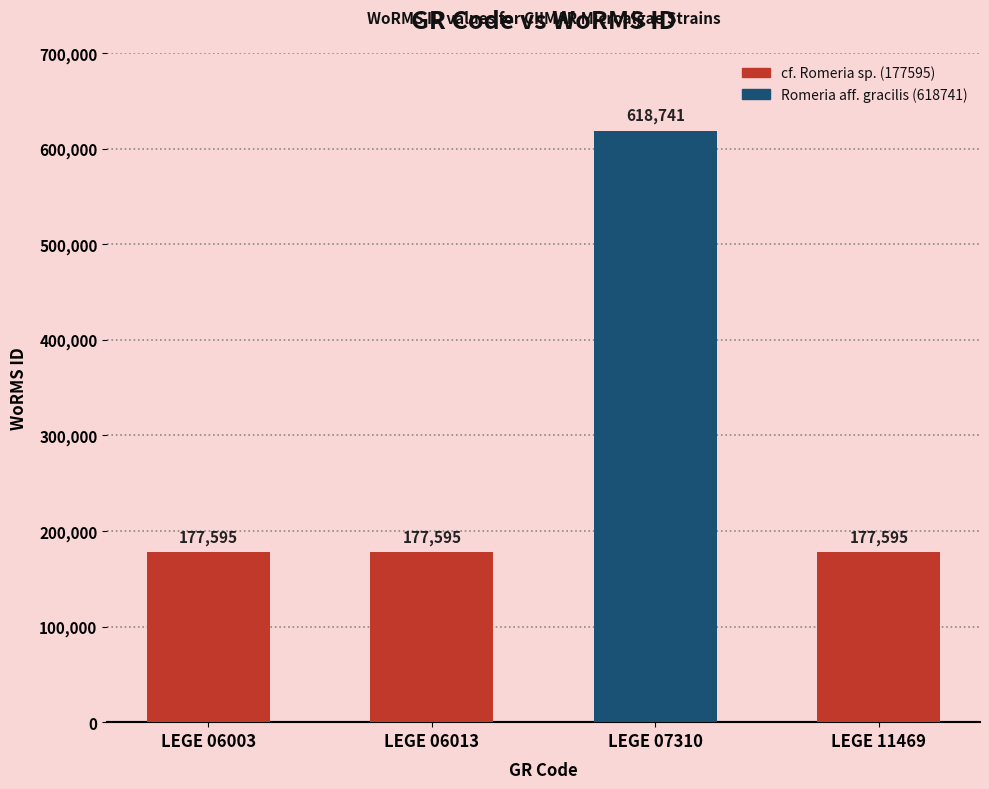

Which label corresponds to the largest value in the chart?

LEGE 07310